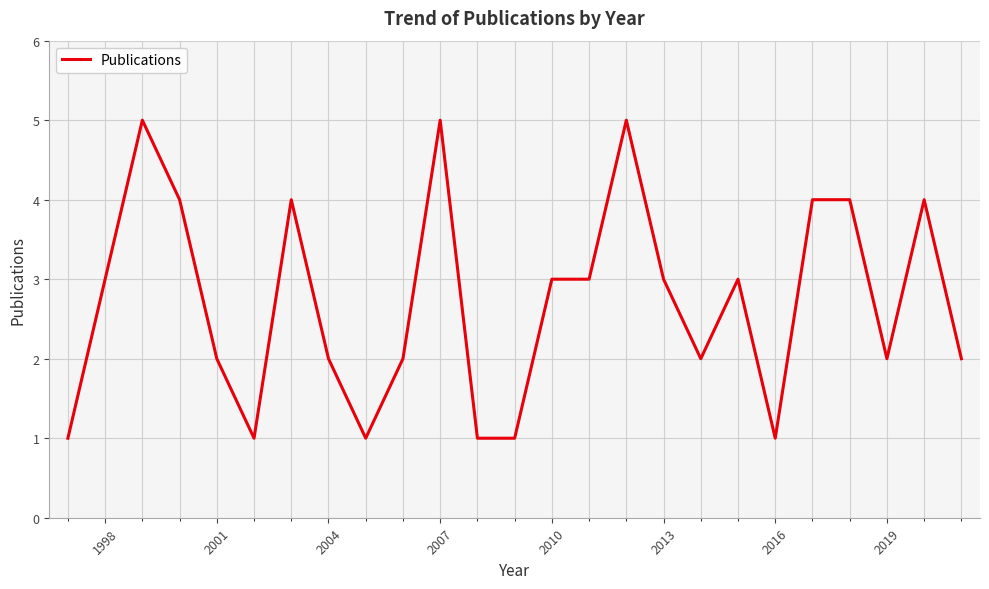

What is the difference between the maximum and minimum values?

4